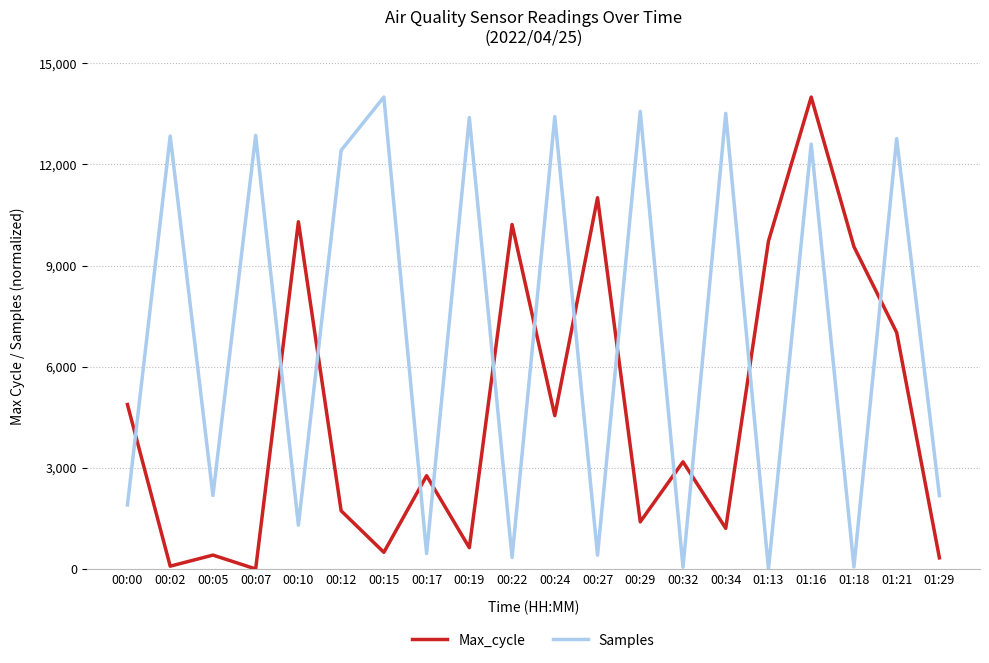

What is the difference between the maximum and second lowest values in the Max_cycle series?

13917.8